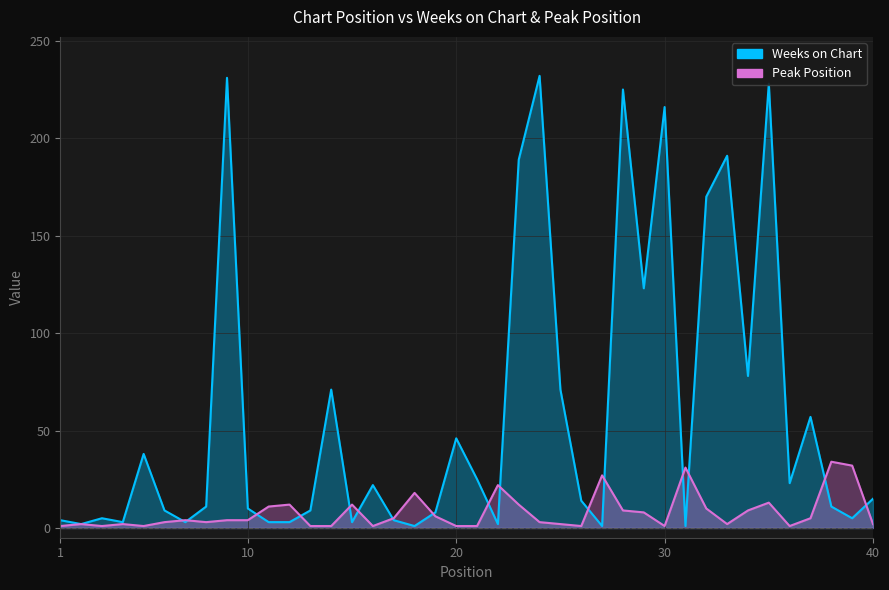

True or false: Peak Position has a value of 8 at 19.

False